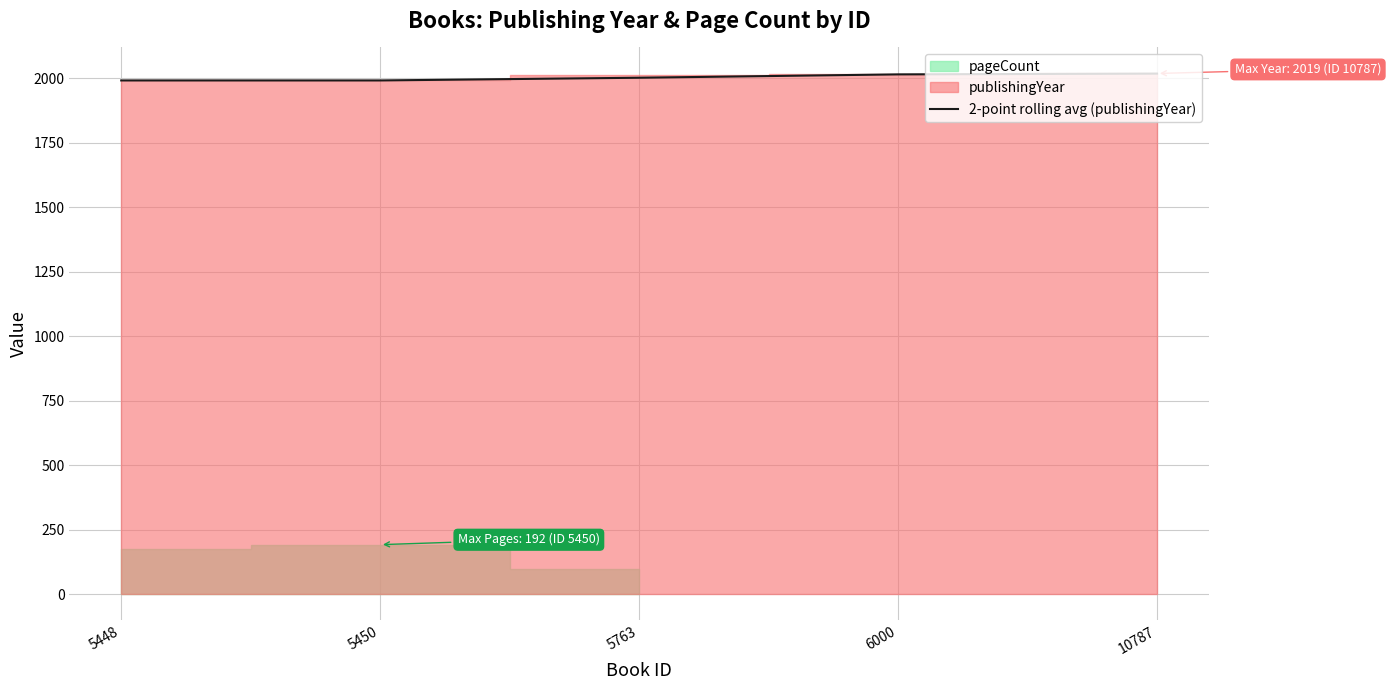

What is the greatest value displayed?

2018.5